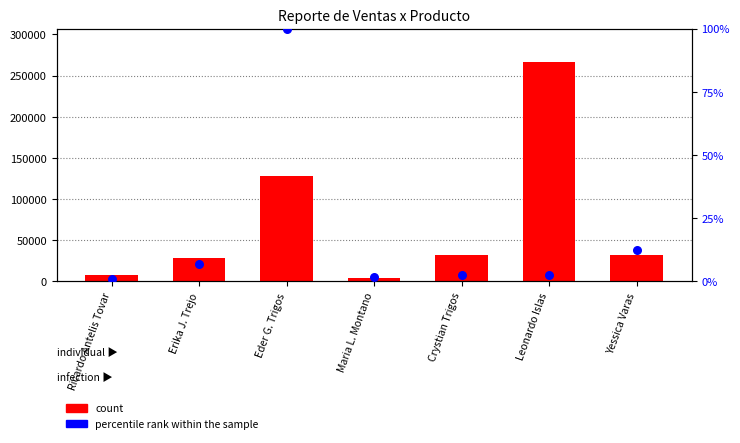

Which series has the largest total across all categories?

count